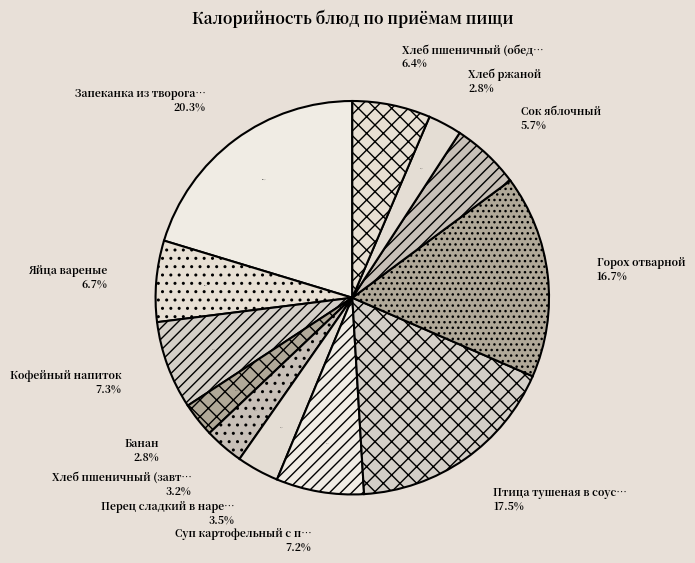

Does Банан represent more than half of the total?

No